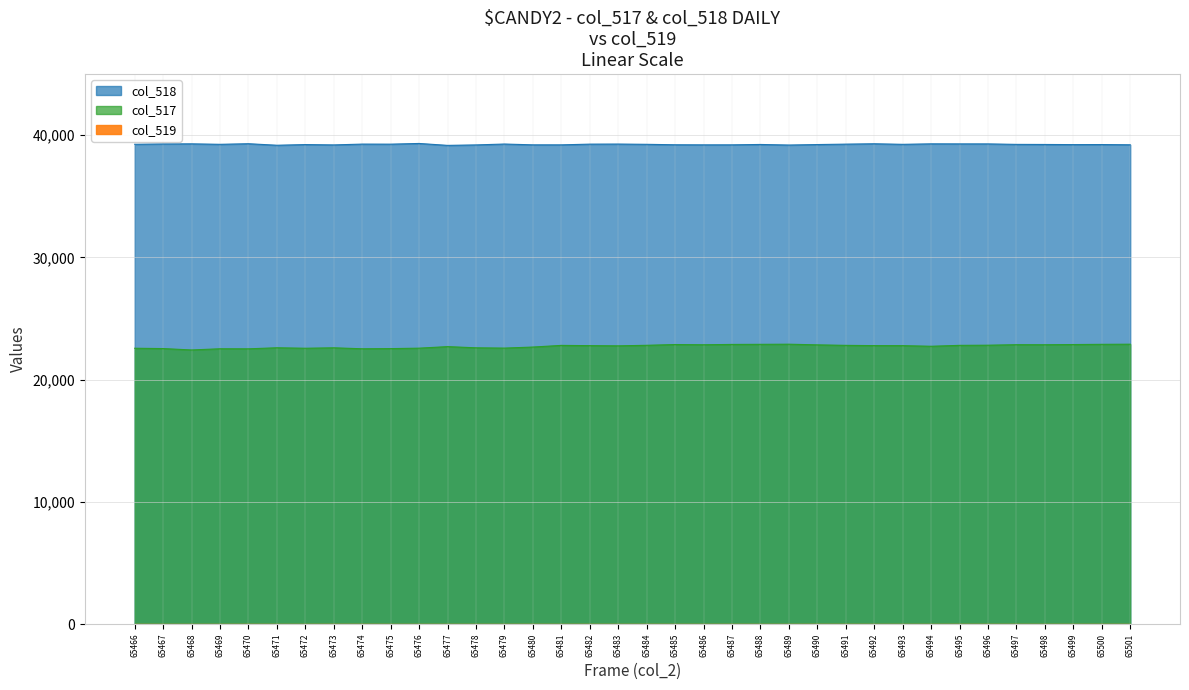

Which series has the largest total across all categories?

col_518